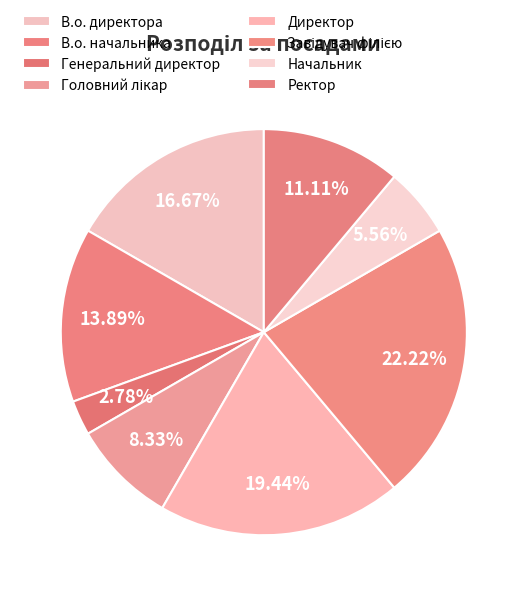

How much of the chart is everything except Завідувач філією?

77.8%